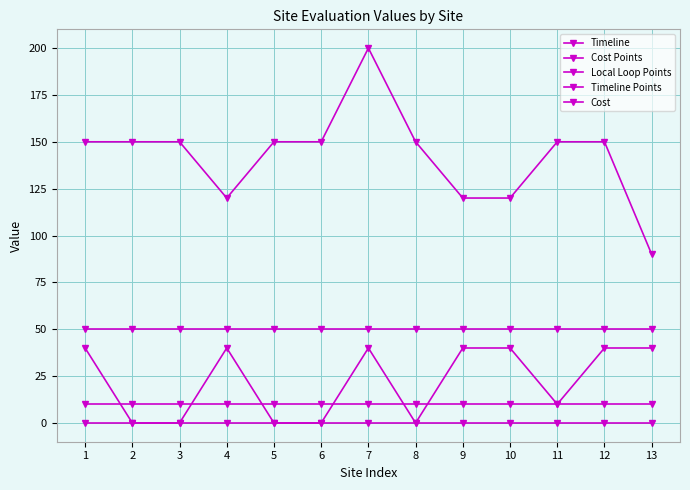

List the series in order of their peak value, highest first.

Timeline, Cost Points, Local Loop Points, Timeline Points, Cost